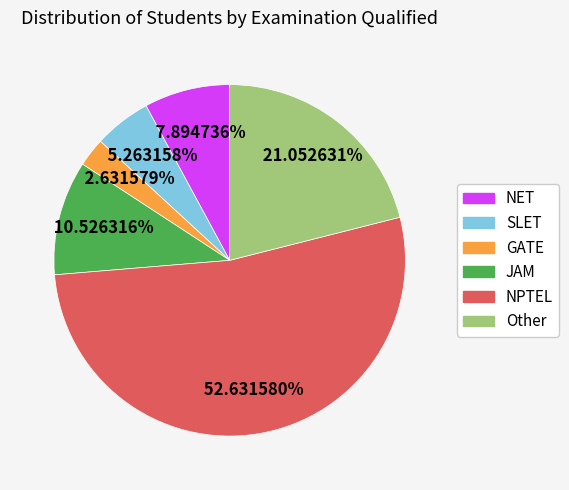

To the nearest percent, what percentage of the pie is GATE?

3%